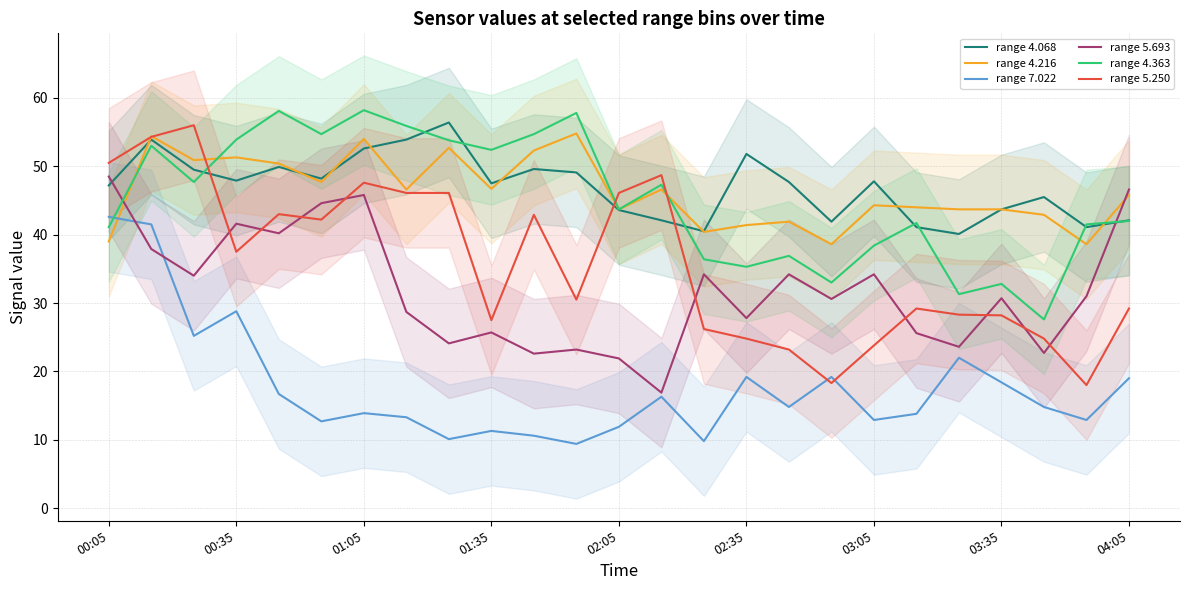

What is the value of the range 5.693 point at the 3rd from the left?

34.0